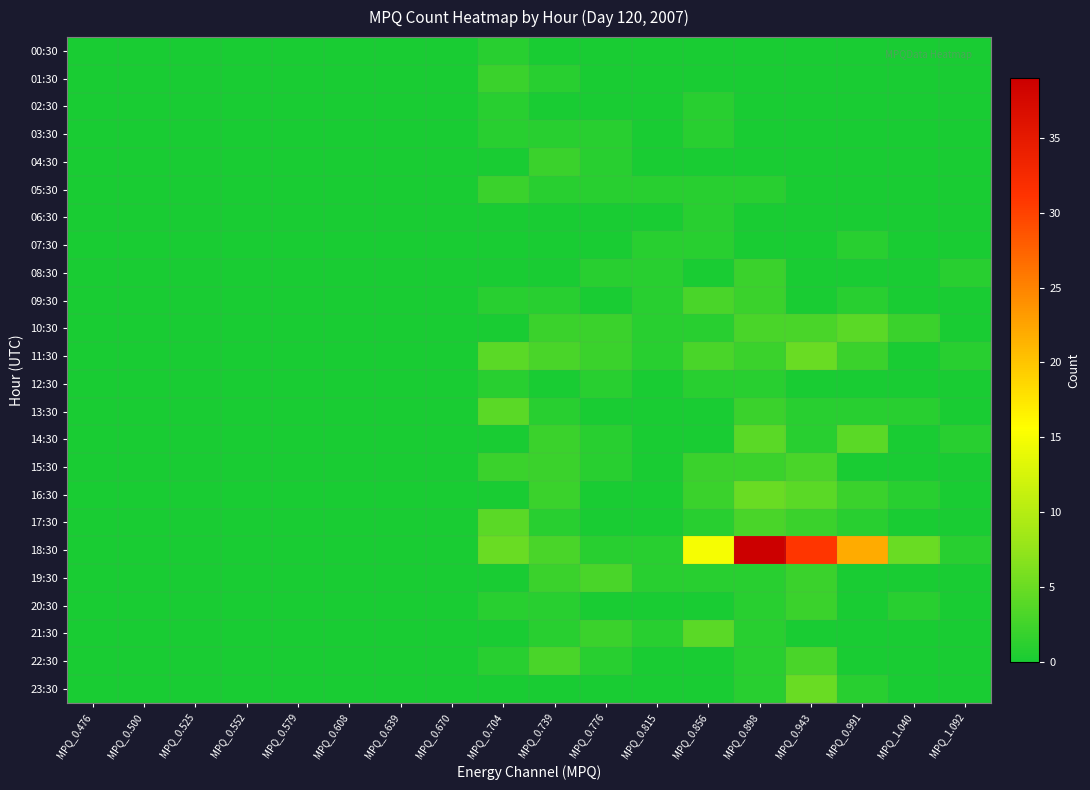

Reading right to left, extract all data points from this chart.

00:30: MPQ_1.092=0	MPQ_1.040=0	MPQ_0.991=0	MPQ_0.943=0	MPQ_0.898=0	MPQ_0.856=0	MPQ_0.815=0	MPQ_0.776=0	MPQ_0.739=0	MPQ_0.704=1	MPQ_0.670=0	MPQ_0.639=0	MPQ_0.608=0	MPQ_0.579=0	MPQ_0.552=0	MPQ_0.525=0	MPQ_0.500=0	MPQ_0.476=0
01:30: MPQ_1.092=0	MPQ_1.040=0	MPQ_0.991=0	MPQ_0.943=0	MPQ_0.898=0	MPQ_0.856=0	MPQ_0.815=0	MPQ_0.776=0	MPQ_0.739=1	MPQ_0.704=2	MPQ_0.670=0	MPQ_0.639=0	MPQ_0.608=0	MPQ_0.579=0	MPQ_0.552=0	MPQ_0.525=0	MPQ_0.500=0	MPQ_0.476=0
02:30: MPQ_1.092=0	MPQ_1.040=0	MPQ_0.991=0	MPQ_0.943=0	MPQ_0.898=0	MPQ_0.856=1	MPQ_0.815=0	MPQ_0.776=0	MPQ_0.739=0	MPQ_0.704=1	MPQ_0.670=0	MPQ_0.639=0	MPQ_0.608=0	MPQ_0.579=0	MPQ_0.552=0	MPQ_0.525=0	MPQ_0.500=0	MPQ_0.476=0
03:30: MPQ_1.092=0	MPQ_1.040=0	MPQ_0.991=0	MPQ_0.943=0	MPQ_0.898=0	MPQ_0.856=1	MPQ_0.815=0	MPQ_0.776=1	MPQ_0.739=1	MPQ_0.704=1	MPQ_0.670=0	MPQ_0.639=0	MPQ_0.608=0	MPQ_0.579=0	MPQ_0.552=0	MPQ_0.525=0	MPQ_0.500=0	MPQ_0.476=0
04:30: MPQ_1.092=0	MPQ_1.040=0	MPQ_0.991=0	MPQ_0.943=0	MPQ_0.898=0	MPQ_0.856=0	MPQ_0.815=0	MPQ_0.776=1	MPQ_0.739=2	MPQ_0.704=0	MPQ_0.670=0	MPQ_0.639=0	MPQ_0.608=0	MPQ_0.579=0	MPQ_0.552=0	MPQ_0.525=0	MPQ_0.500=0	MPQ_0.476=0
05:30: MPQ_1.092=0	MPQ_1.040=0	MPQ_0.991=0	MPQ_0.943=0	MPQ_0.898=1	MPQ_0.856=1	MPQ_0.815=1	MPQ_0.776=1	MPQ_0.739=1	MPQ_0.704=2	MPQ_0.670=0	MPQ_0.639=0	MPQ_0.608=0	MPQ_0.579=0	MPQ_0.552=0	MPQ_0.525=0	MPQ_0.500=0	MPQ_0.476=0
06:30: MPQ_1.092=0	MPQ_1.040=0	MPQ_0.991=0	MPQ_0.943=0	MPQ_0.898=0	MPQ_0.856=1	MPQ_0.815=0	MPQ_0.776=0	MPQ_0.739=0	MPQ_0.704=0	MPQ_0.670=0	MPQ_0.639=0	MPQ_0.608=0	MPQ_0.579=0	MPQ_0.552=0	MPQ_0.525=0	MPQ_0.500=0	MPQ_0.476=0
07:30: MPQ_1.092=0	MPQ_1.040=0	MPQ_0.991=1	MPQ_0.943=0	MPQ_0.898=0	MPQ_0.856=1	MPQ_0.815=1	MPQ_0.776=0	MPQ_0.739=0	MPQ_0.704=0	MPQ_0.670=0	MPQ_0.639=0	MPQ_0.608=0	MPQ_0.579=0	MPQ_0.552=0	MPQ_0.525=0	MPQ_0.500=0	MPQ_0.476=0
08:30: MPQ_1.092=1	MPQ_1.040=0	MPQ_0.991=0	MPQ_0.943=0	MPQ_0.898=2	MPQ_0.856=0	MPQ_0.815=1	MPQ_0.776=1	MPQ_0.739=0	MPQ_0.704=0	MPQ_0.670=0	MPQ_0.639=0	MPQ_0.608=0	MPQ_0.579=0	MPQ_0.552=0	MPQ_0.525=0	MPQ_0.500=0	MPQ_0.476=0
09:30: MPQ_1.092=0	MPQ_1.040=0	MPQ_0.991=1	MPQ_0.943=0	MPQ_0.898=2	MPQ_0.856=3	MPQ_0.815=1	MPQ_0.776=0	MPQ_0.739=1	MPQ_0.704=1	MPQ_0.670=0	MPQ_0.639=0	MPQ_0.608=0	MPQ_0.579=0	MPQ_0.552=0	MPQ_0.525=0	MPQ_0.500=0	MPQ_0.476=0
10:30: MPQ_1.092=0	MPQ_1.040=2	MPQ_0.991=4	MPQ_0.943=3	MPQ_0.898=3	MPQ_0.856=1	MPQ_0.815=1	MPQ_0.776=2	MPQ_0.739=2	MPQ_0.704=0	MPQ_0.670=0	MPQ_0.639=0	MPQ_0.608=0	MPQ_0.579=0	MPQ_0.552=0	MPQ_0.525=0	MPQ_0.500=0	MPQ_0.476=0
11:30: MPQ_1.092=1	MPQ_1.040=0	MPQ_0.991=2	MPQ_0.943=5	MPQ_0.898=2	MPQ_0.856=3	MPQ_0.815=1	MPQ_0.776=2	MPQ_0.739=3	MPQ_0.704=4	MPQ_0.670=0	MPQ_0.639=0	MPQ_0.608=0	MPQ_0.579=0	MPQ_0.552=0	MPQ_0.525=0	MPQ_0.500=0	MPQ_0.476=0
12:30: MPQ_1.092=0	MPQ_1.040=0	MPQ_0.991=0	MPQ_0.943=0	MPQ_0.898=1	MPQ_0.856=1	MPQ_0.815=0	MPQ_0.776=1	MPQ_0.739=0	MPQ_0.704=1	MPQ_0.670=0	MPQ_0.639=0	MPQ_0.608=0	MPQ_0.579=0	MPQ_0.552=0	MPQ_0.525=0	MPQ_0.500=0	MPQ_0.476=0
13:30: MPQ_1.092=0	MPQ_1.040=1	MPQ_0.991=1	MPQ_0.943=1	MPQ_0.898=2	MPQ_0.856=0	MPQ_0.815=0	MPQ_0.776=0	MPQ_0.739=1	MPQ_0.704=4	MPQ_0.670=0	MPQ_0.639=0	MPQ_0.608=0	MPQ_0.579=0	MPQ_0.552=0	MPQ_0.525=0	MPQ_0.500=0	MPQ_0.476=0
14:30: MPQ_1.092=1	MPQ_1.040=0	MPQ_0.991=4	MPQ_0.943=1	MPQ_0.898=4	MPQ_0.856=0	MPQ_0.815=0	MPQ_0.776=1	MPQ_0.739=2	MPQ_0.704=0	MPQ_0.670=0	MPQ_0.639=0	MPQ_0.608=0	MPQ_0.579=0	MPQ_0.552=0	MPQ_0.525=0	MPQ_0.500=0	MPQ_0.476=0
15:30: MPQ_1.092=0	MPQ_1.040=0	MPQ_0.991=0	MPQ_0.943=3	MPQ_0.898=2	MPQ_0.856=2	MPQ_0.815=0	MPQ_0.776=1	MPQ_0.739=2	MPQ_0.704=2	MPQ_0.670=0	MPQ_0.639=0	MPQ_0.608=0	MPQ_0.579=0	MPQ_0.552=0	MPQ_0.525=0	MPQ_0.500=0	MPQ_0.476=0
16:30: MPQ_1.092=0	MPQ_1.040=1	MPQ_0.991=2	MPQ_0.943=4	MPQ_0.898=5	MPQ_0.856=2	MPQ_0.815=0	MPQ_0.776=0	MPQ_0.739=2	MPQ_0.704=0	MPQ_0.670=0	MPQ_0.639=0	MPQ_0.608=0	MPQ_0.579=0	MPQ_0.552=0	MPQ_0.525=0	MPQ_0.500=0	MPQ_0.476=0
17:30: MPQ_1.092=0	MPQ_1.040=0	MPQ_0.991=1	MPQ_0.943=2	MPQ_0.898=3	MPQ_0.856=1	MPQ_0.815=0	MPQ_0.776=0	MPQ_0.739=1	MPQ_0.704=4	MPQ_0.670=0	MPQ_0.639=0	MPQ_0.608=0	MPQ_0.579=0	MPQ_0.552=0	MPQ_0.525=0	MPQ_0.500=0	MPQ_0.476=0
18:30: MPQ_1.092=1	MPQ_1.040=5	MPQ_0.991=22	MPQ_0.943=31	MPQ_0.898=39	MPQ_0.856=15	MPQ_0.815=1	MPQ_0.776=1	MPQ_0.739=3	MPQ_0.704=5	MPQ_0.670=0	MPQ_0.639=0	MPQ_0.608=0	MPQ_0.579=0	MPQ_0.552=0	MPQ_0.525=0	MPQ_0.500=0	MPQ_0.476=0
19:30: MPQ_1.092=0	MPQ_1.040=0	MPQ_0.991=0	MPQ_0.943=2	MPQ_0.898=1	MPQ_0.856=1	MPQ_0.815=1	MPQ_0.776=3	MPQ_0.739=2	MPQ_0.704=0	MPQ_0.670=0	MPQ_0.639=0	MPQ_0.608=0	MPQ_0.579=0	MPQ_0.552=0	MPQ_0.525=0	MPQ_0.500=0	MPQ_0.476=0
20:30: MPQ_1.092=0	MPQ_1.040=1	MPQ_0.991=0	MPQ_0.943=2	MPQ_0.898=1	MPQ_0.856=0	MPQ_0.815=0	MPQ_0.776=0	MPQ_0.739=1	MPQ_0.704=1	MPQ_0.670=0	MPQ_0.639=0	MPQ_0.608=0	MPQ_0.579=0	MPQ_0.552=0	MPQ_0.525=0	MPQ_0.500=0	MPQ_0.476=0
21:30: MPQ_1.092=0	MPQ_1.040=0	MPQ_0.991=0	MPQ_0.943=0	MPQ_0.898=1	MPQ_0.856=4	MPQ_0.815=1	MPQ_0.776=2	MPQ_0.739=1	MPQ_0.704=0	MPQ_0.670=0	MPQ_0.639=0	MPQ_0.608=0	MPQ_0.579=0	MPQ_0.552=0	MPQ_0.525=0	MPQ_0.500=0	MPQ_0.476=0
22:30: MPQ_1.092=0	MPQ_1.040=0	MPQ_0.991=0	MPQ_0.943=3	MPQ_0.898=1	MPQ_0.856=0	MPQ_0.815=0	MPQ_0.776=1	MPQ_0.739=3	MPQ_0.704=1	MPQ_0.670=0	MPQ_0.639=0	MPQ_0.608=0	MPQ_0.579=0	MPQ_0.552=0	MPQ_0.525=0	MPQ_0.500=0	MPQ_0.476=0
23:30: MPQ_1.092=0	MPQ_1.040=0	MPQ_0.991=1	MPQ_0.943=5	MPQ_0.898=1	MPQ_0.856=0	MPQ_0.815=0	MPQ_0.776=0	MPQ_0.739=0	MPQ_0.704=0	MPQ_0.670=0	MPQ_0.639=0	MPQ_0.608=0	MPQ_0.579=0	MPQ_0.552=0	MPQ_0.525=0	MPQ_0.500=0	MPQ_0.476=0